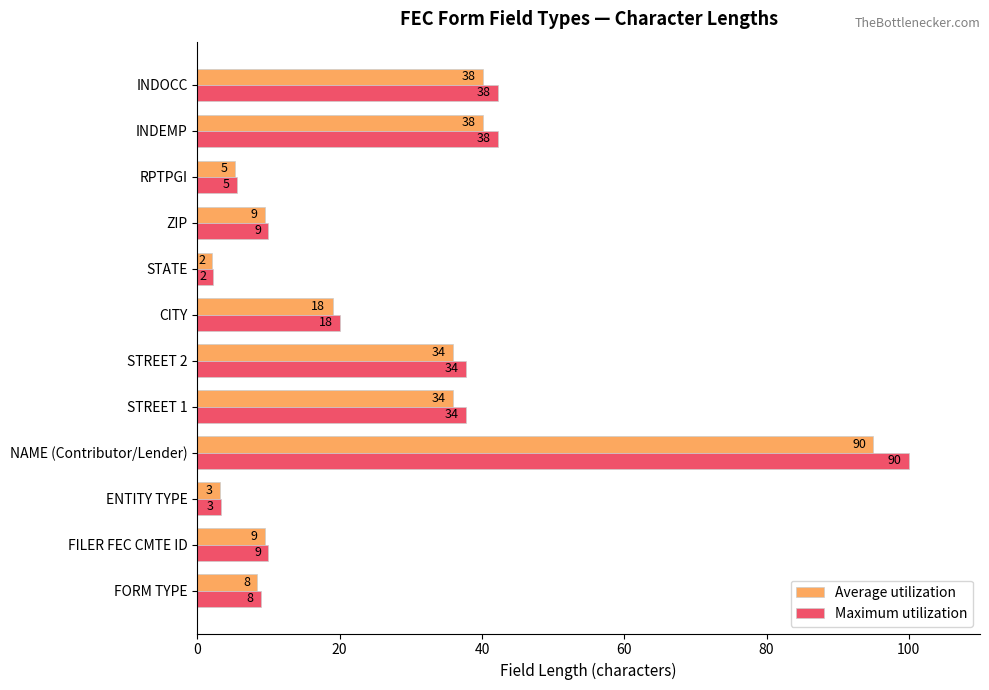

What are all the series names shown in the legend?

Average utilization, Maximum utilization